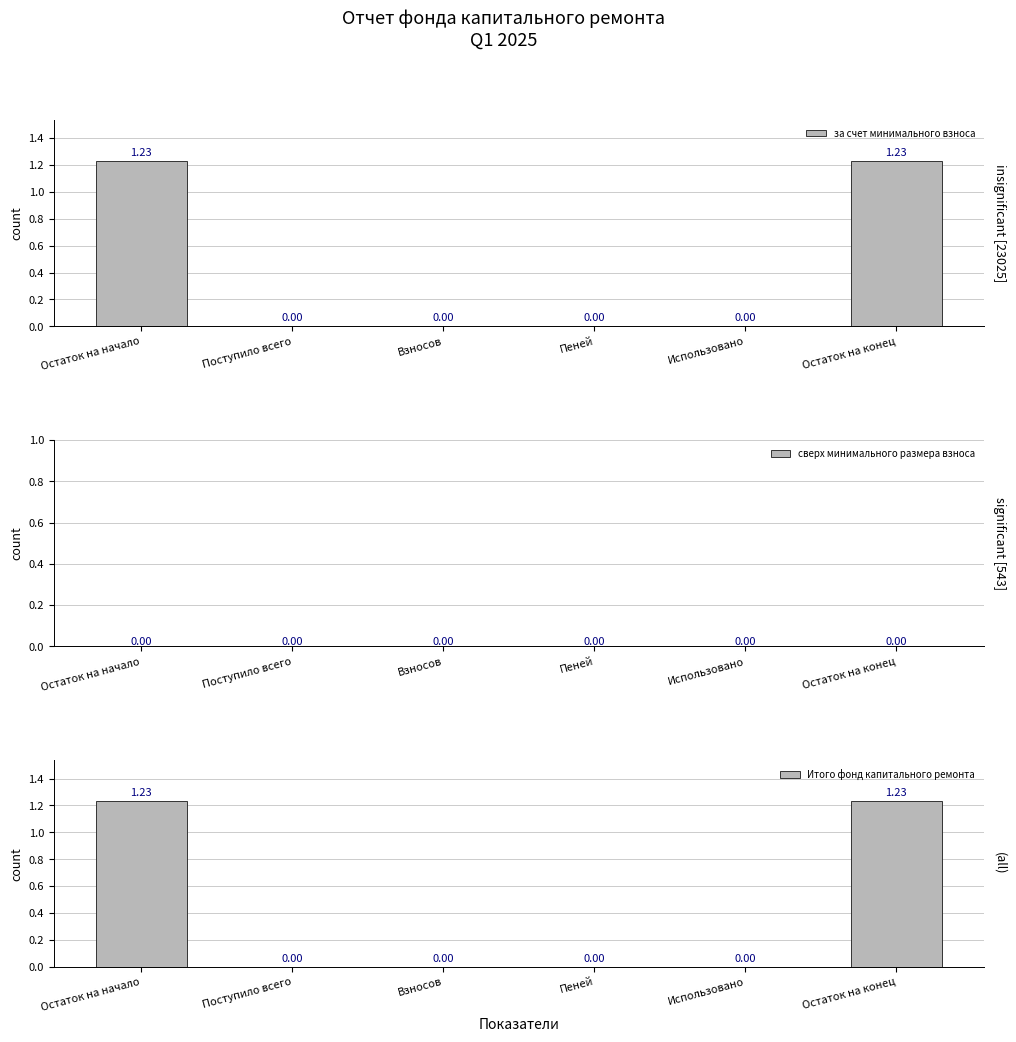

What is the difference between the second highest and second lowest values in the Итого фонд капитального ремонта series?

1.2